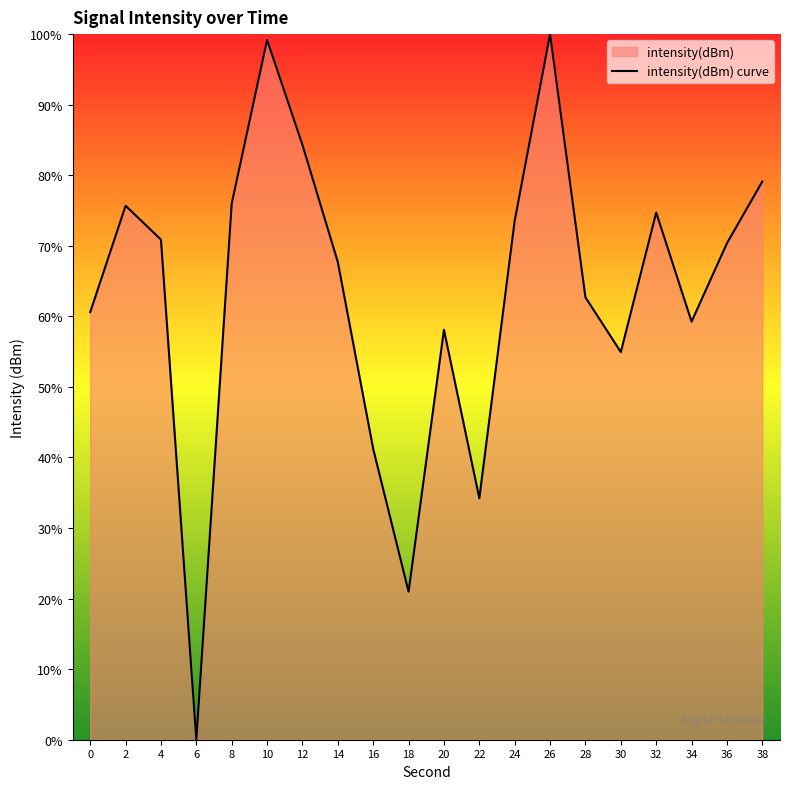

What is the value of the 6th point from the left?

99.2